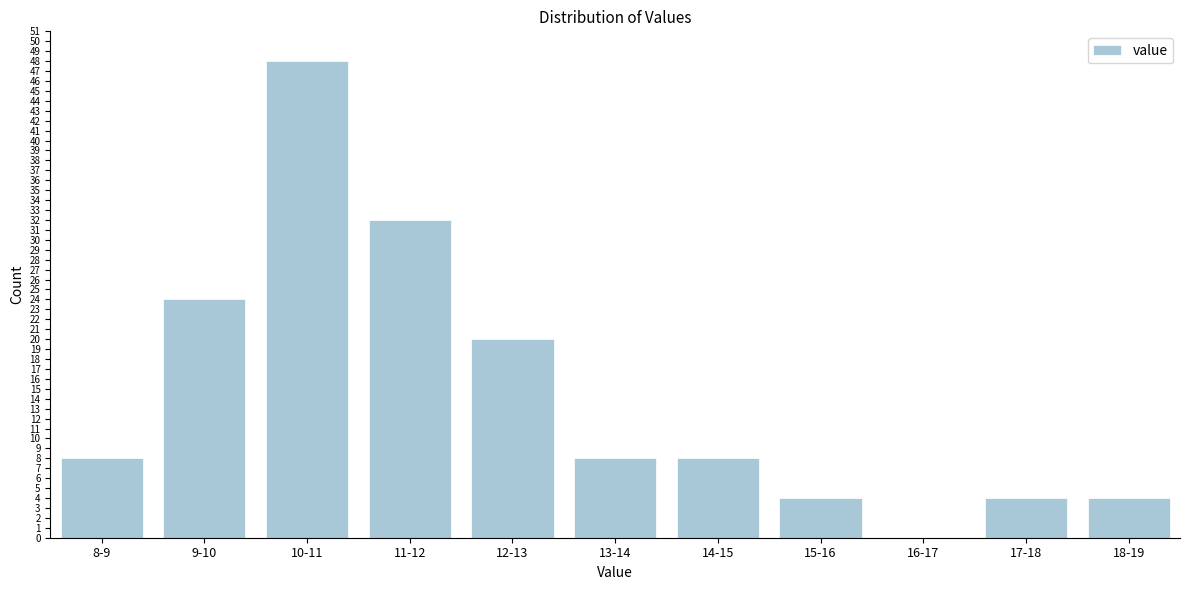

Reading left to right, list all the values displayed in this chart.

8-9=8	9-10=24	10-11=48	11-12=32	12-13=20	13-14=8	14-15=8	15-16=4	16-17=0	17-18=4	18-19=4